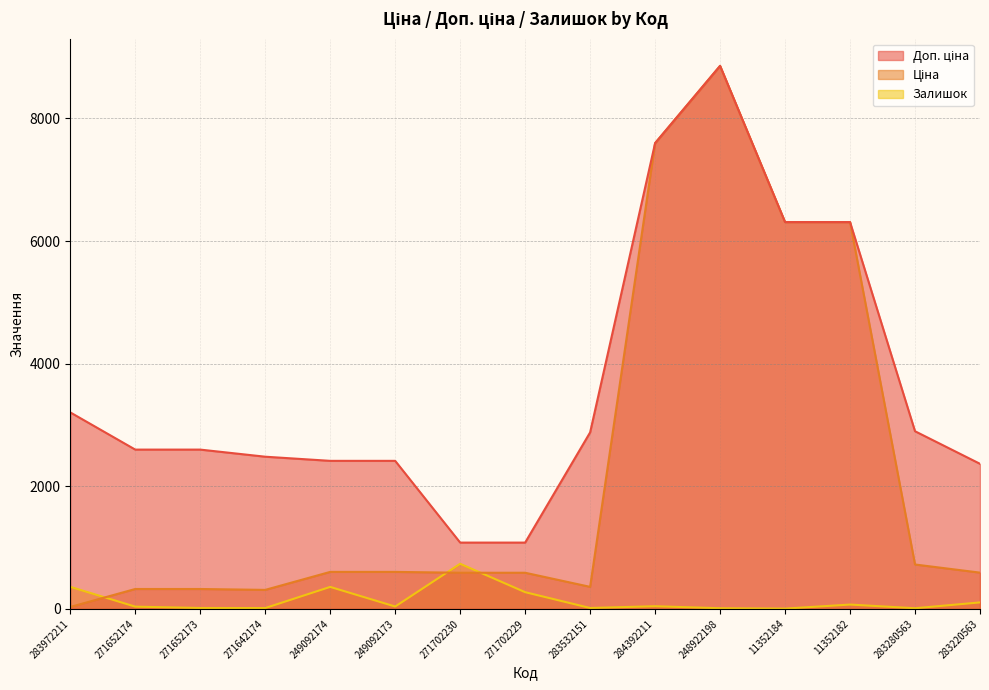

What is the minimum value shown in the chart?

5.0